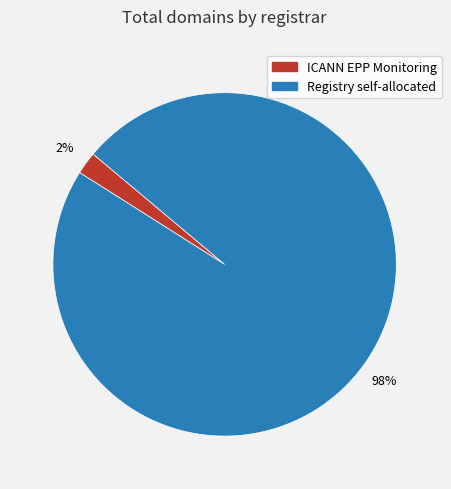

To the nearest percent, what is the difference between the largest and smallest slice percentages?

96%